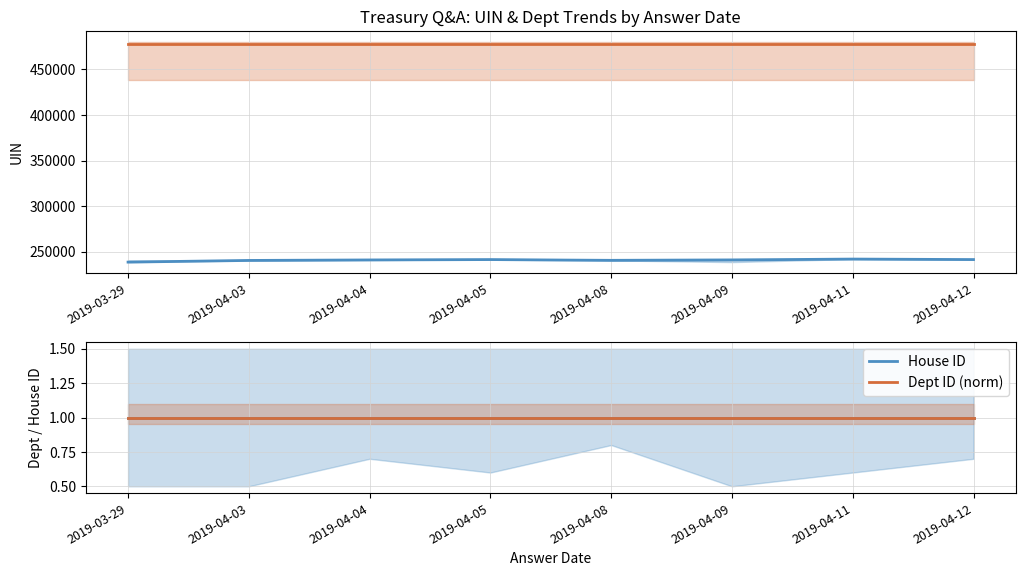

Count the number of categories in the chart.

8